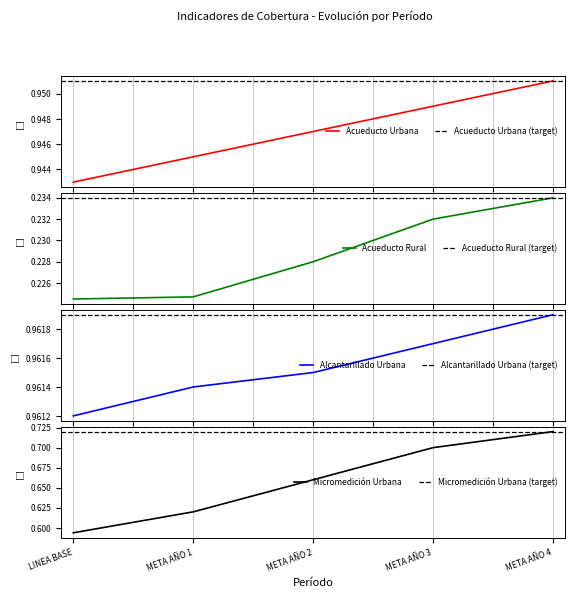

List the labels in order of Micromedición Urbana value, largest first.

META AÑO 4, META AÑO 3, META AÑO 2, META AÑO 1, LINEA BASE